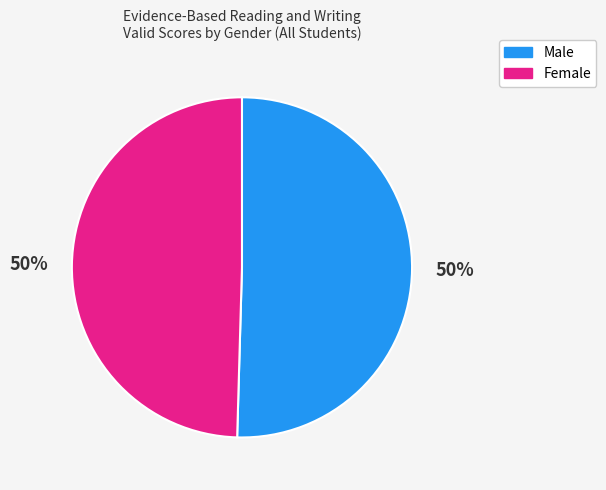

What is the ratio of the value at Male to the value at Female?

1.0